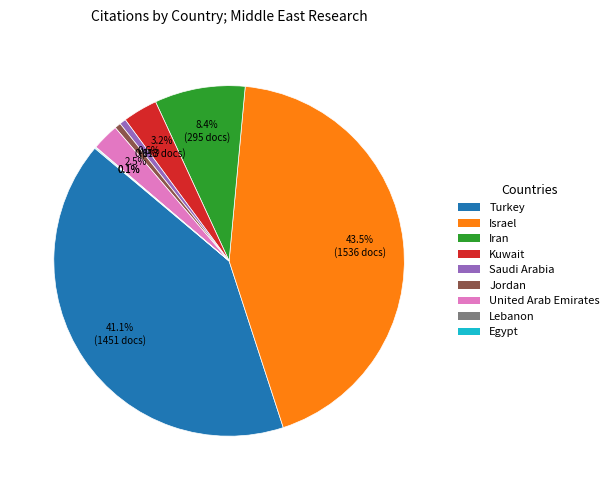

Is there any slice that represents more than half of the pie?

No